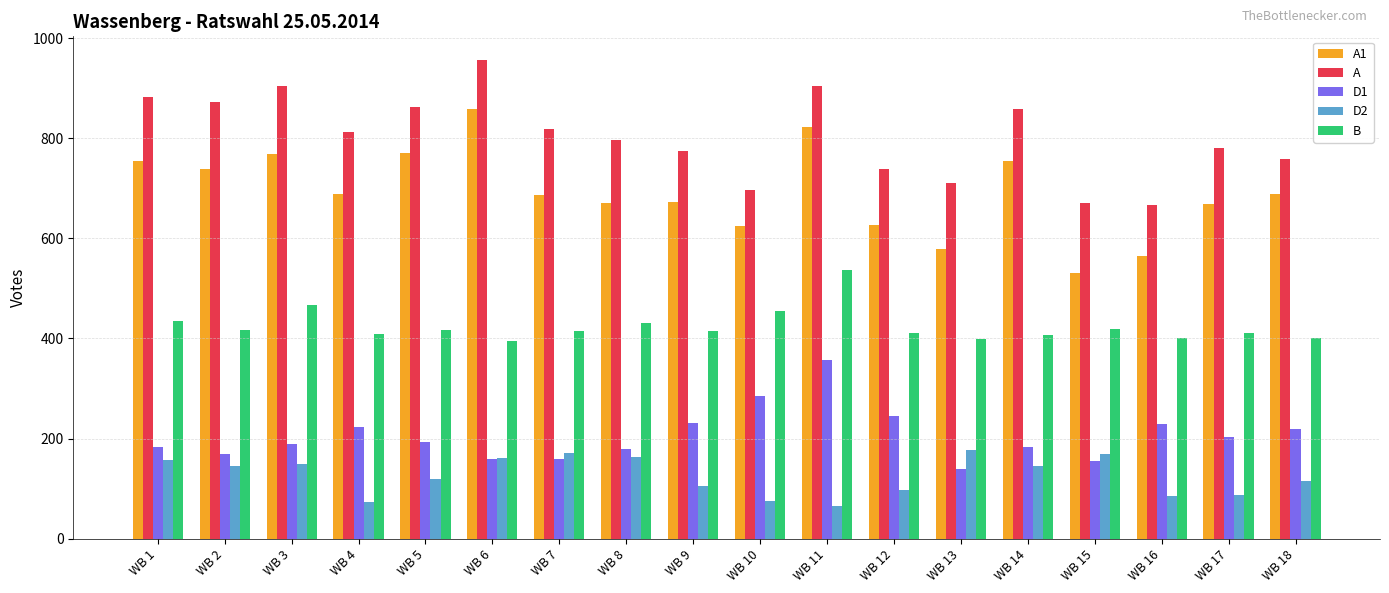

Which series has the largest range (max minus min)?

A1